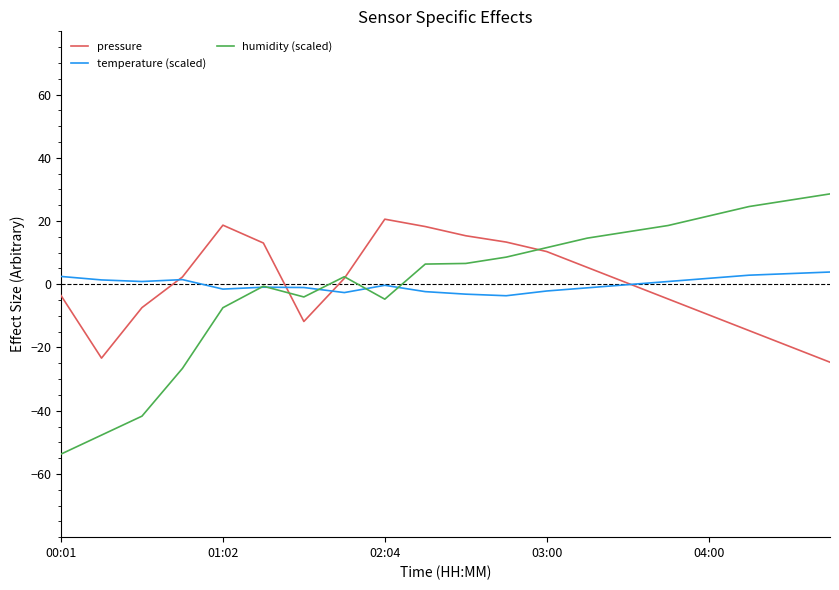

What is the maximum value for pressure?

20.6